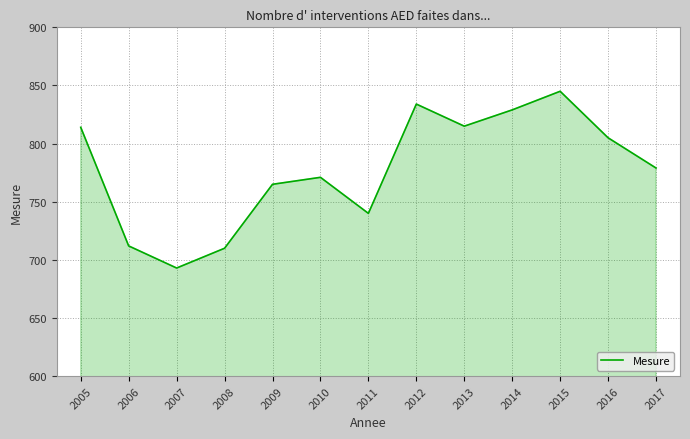

Which category has the lowest value across all series?

2007